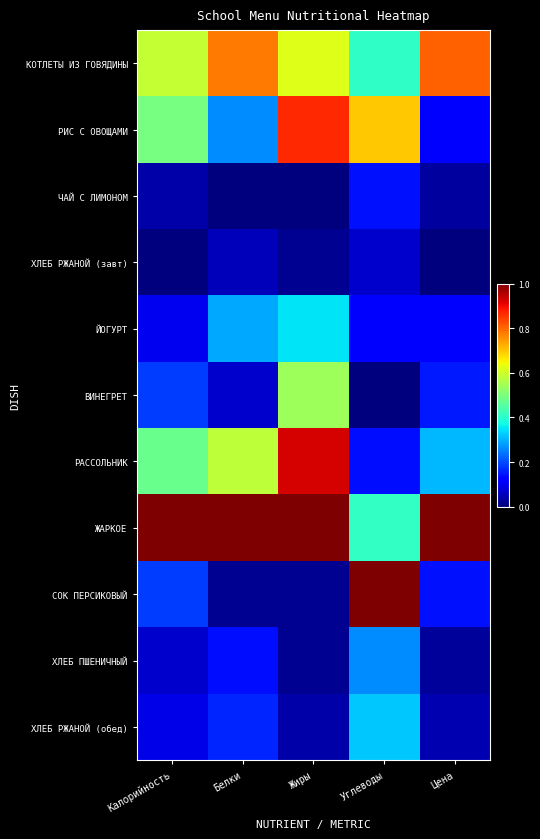

Which label corresponds to the largest value in the chart?

Калорийность